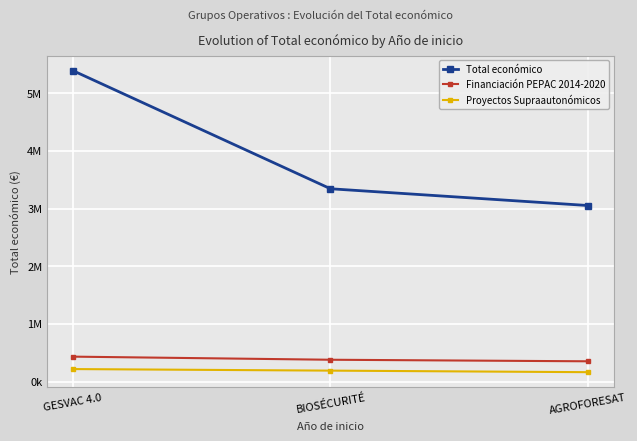

What is the label of the 1st point from the left?

GESVAC 4.0